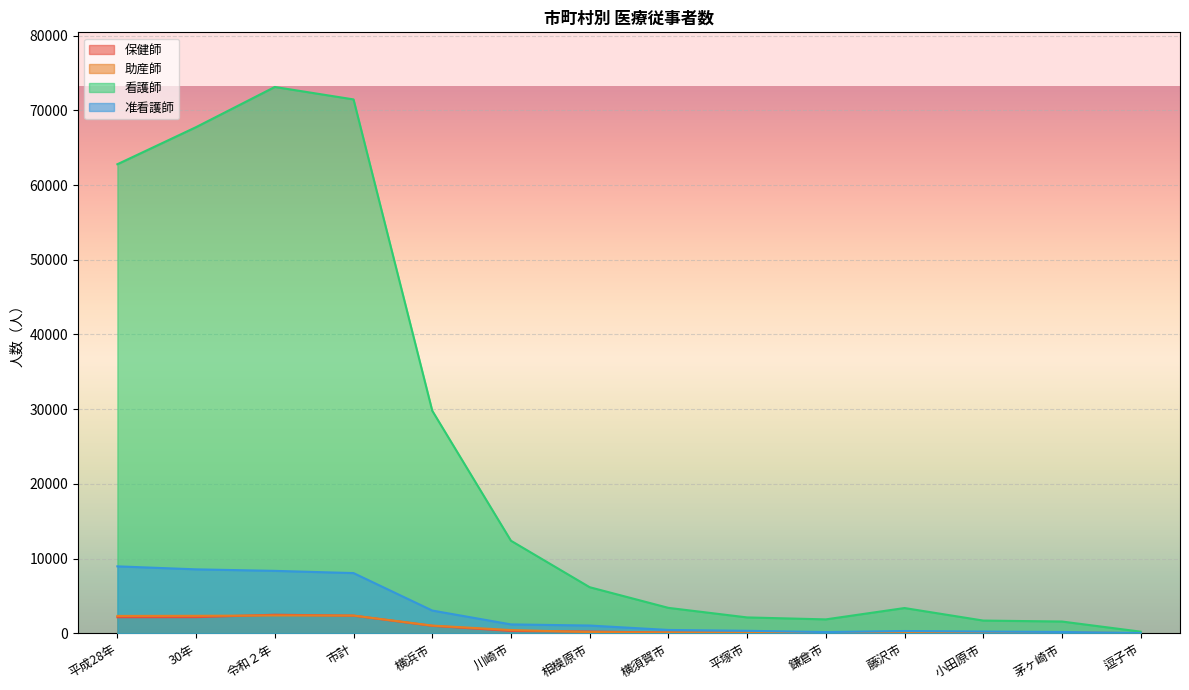

Is it true that 保健師 equals 88 at 相模原市?

False